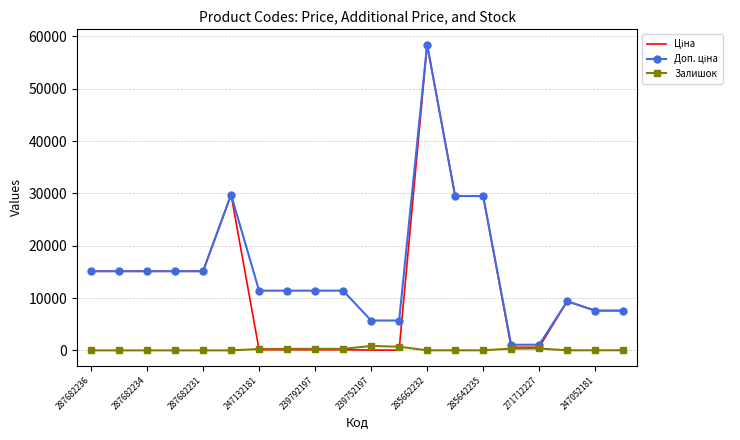

What is the maximum value shown in the chart?

58426.5